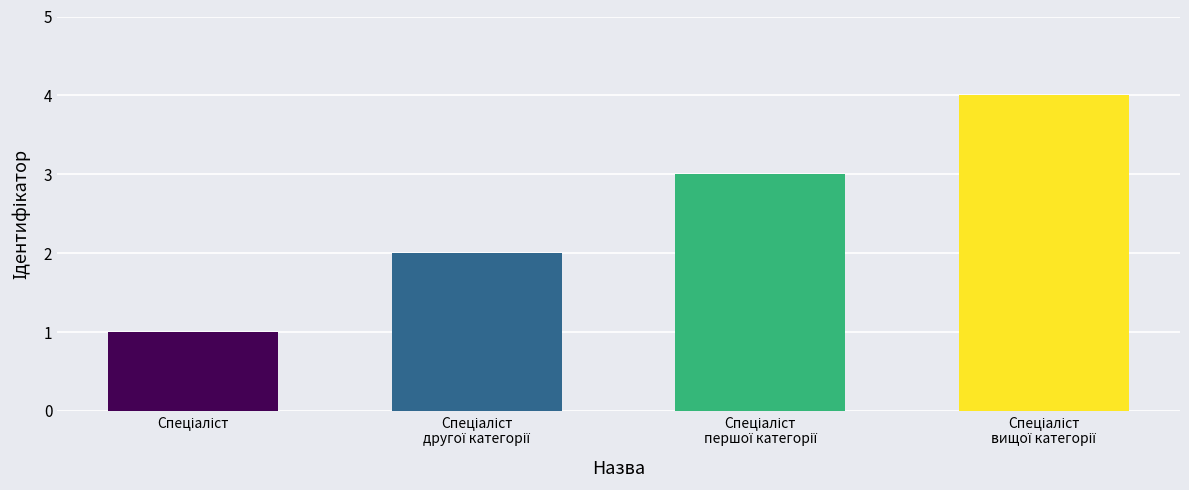

Reading left to right, extract all data points from this chart.

1	2	3	4